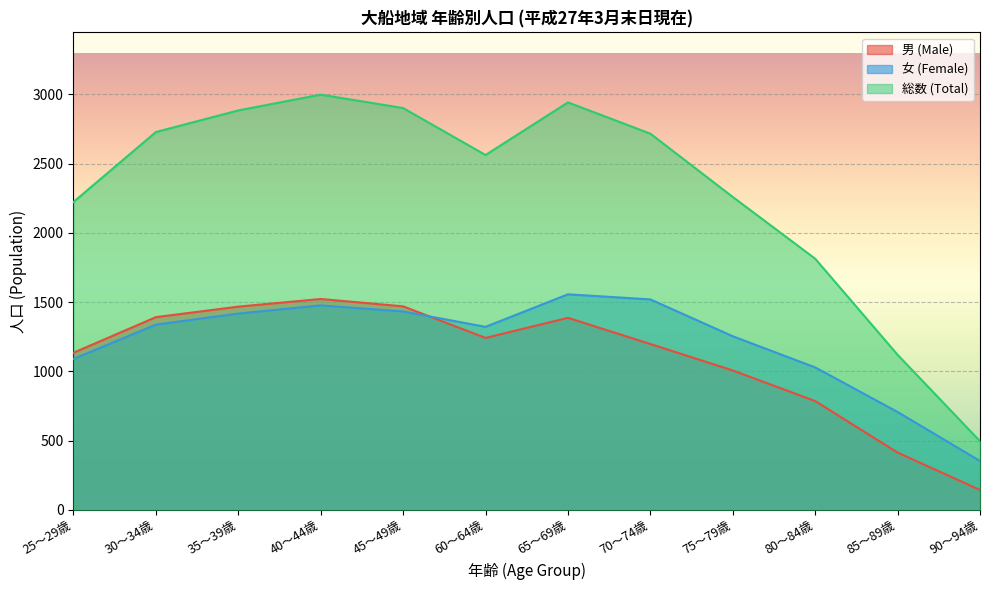

Reading left to right, transcribe all the data shown in this chart.

男 (Male): 1134	1391	1467	1522	1469	1241	1386	1197	1006	785	413	143
女 (Female): 1089	1337	1417	1476	1432	1321	1556	1519	1253	1028	706	352
総数 (Total): 2223	2728	2884	2998	2901	2562	2942	2716	2259	1813	1119	495